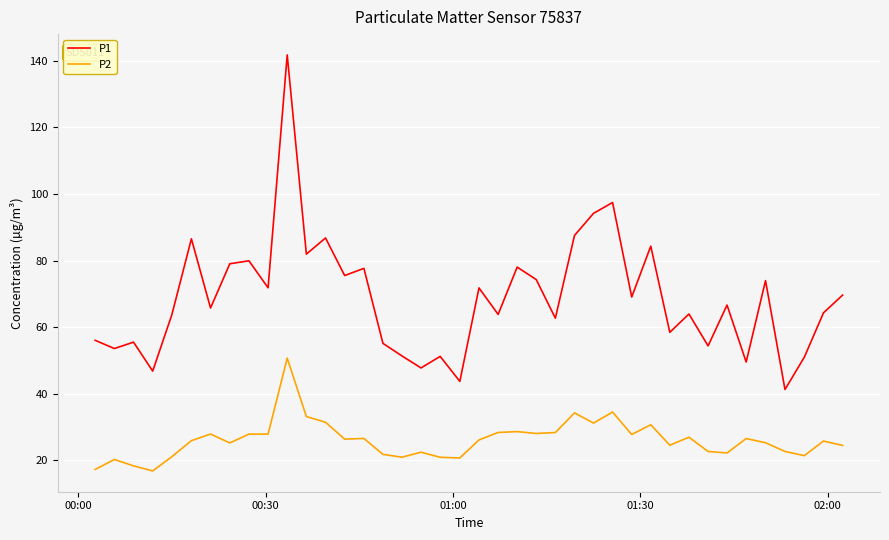

Which series has the largest total across all categories?

P1